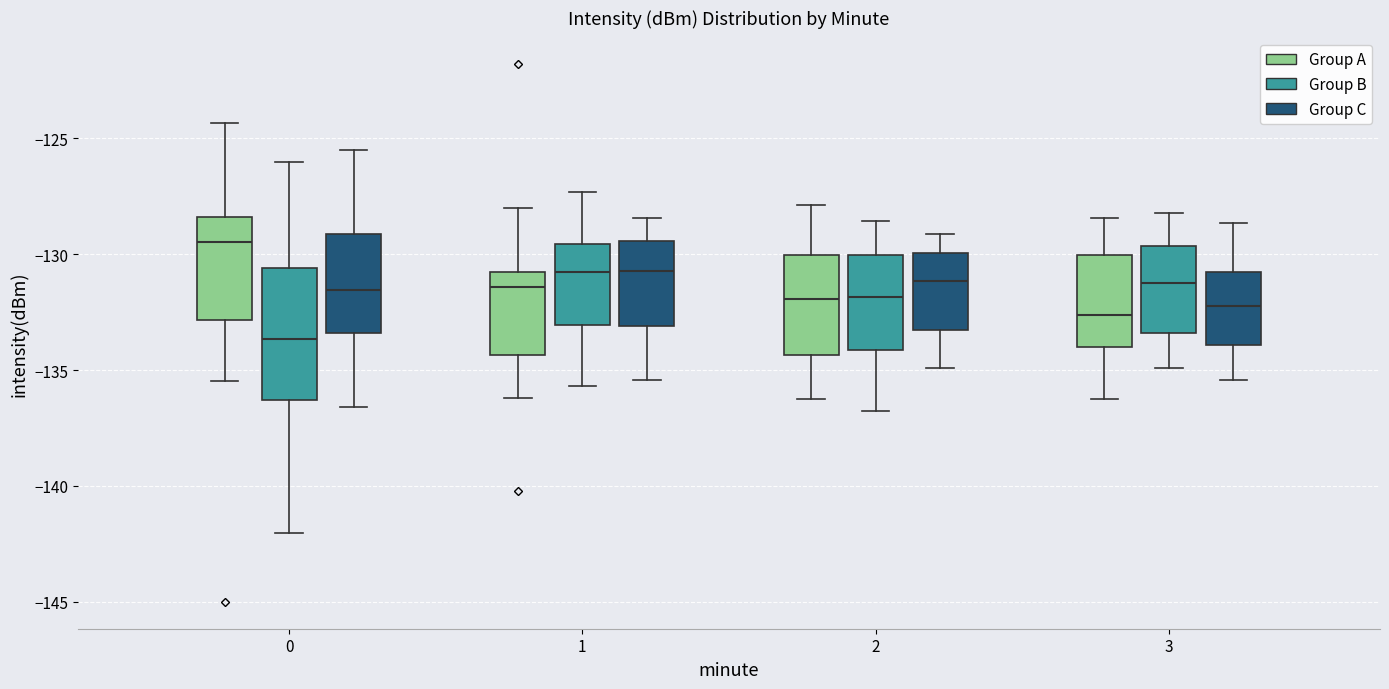

Which box has the highest median line?

0 (Group A)